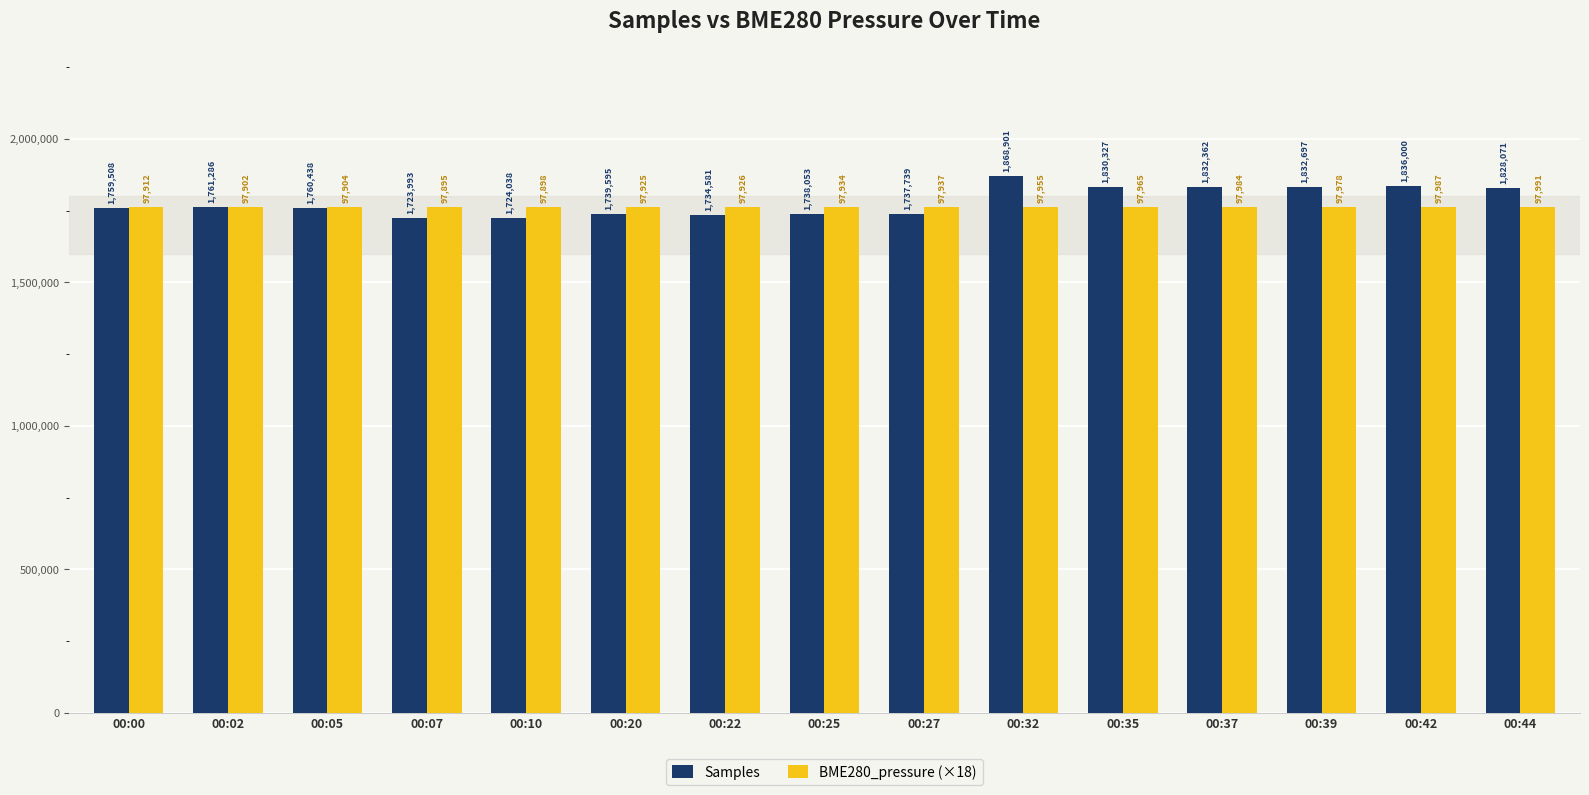

What is the difference between the Samples values at 00:05 and 00:22?

25857.0